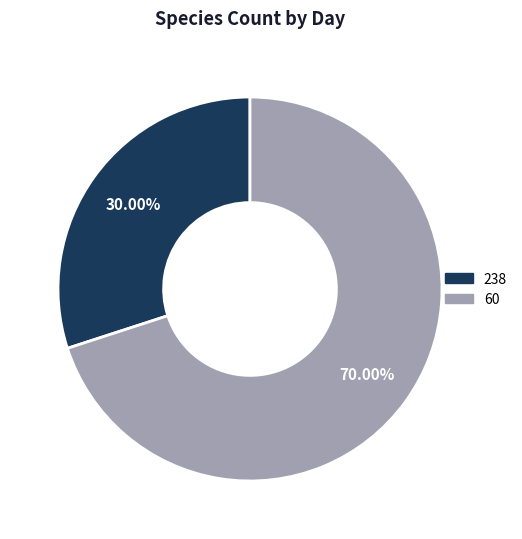

How much of the chart is everything except 60?

30.0%